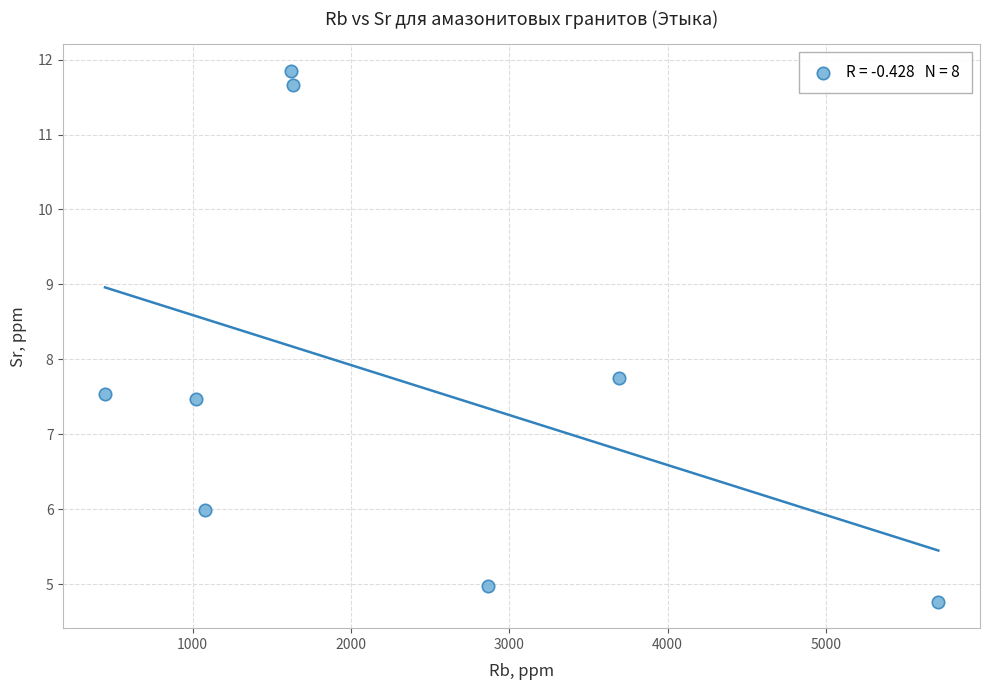

What Y value in the scatter plot is closest to 8?

7.8